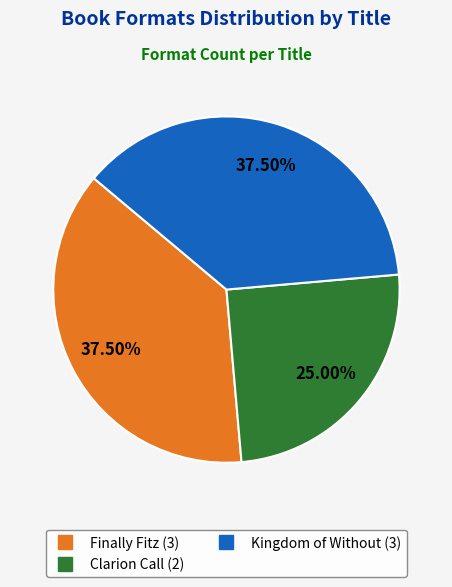

Which has a higher value, Kingdom of Without or Clarion Call?

Kingdom of Without